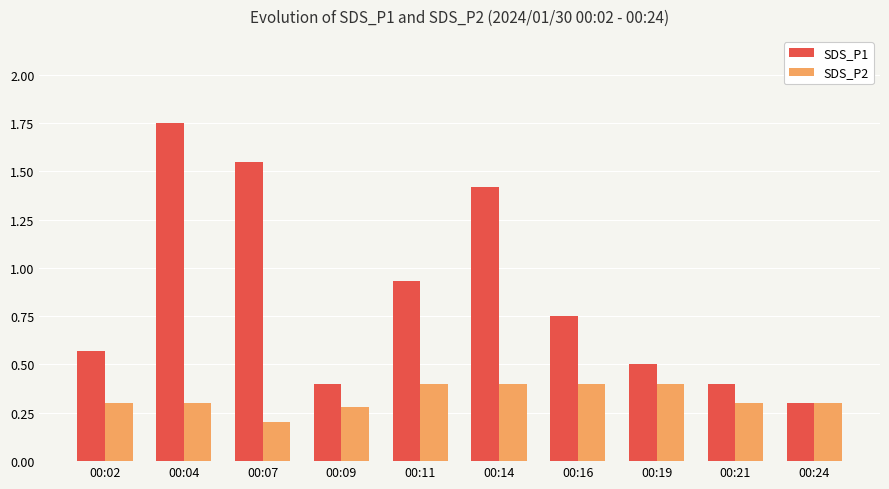

Count the number of categories in the chart.

10